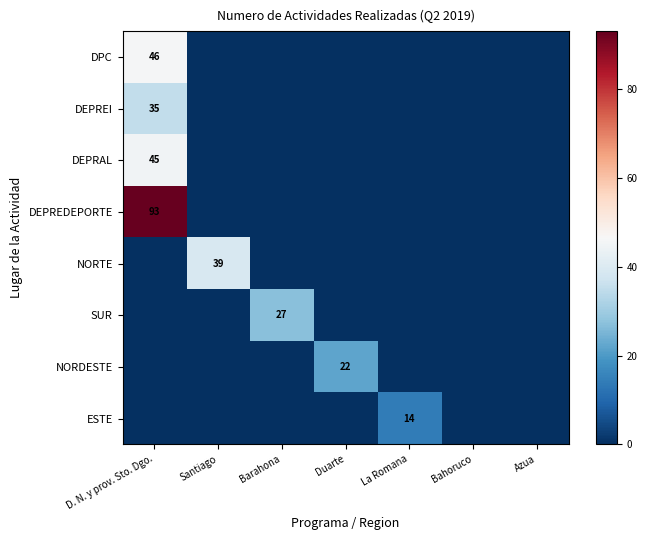

True or false: ESTE has a value of 14 at La Romana.

True